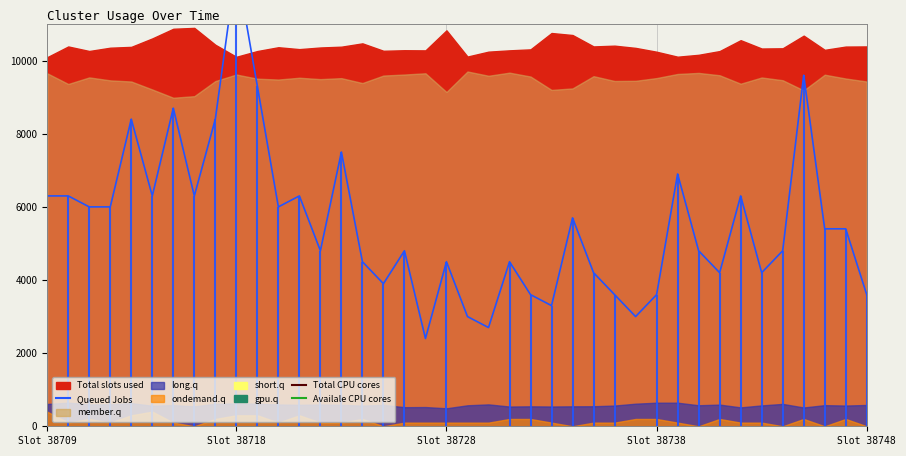

The value of Queued Jobs at 30 is 3178. True or false?

False